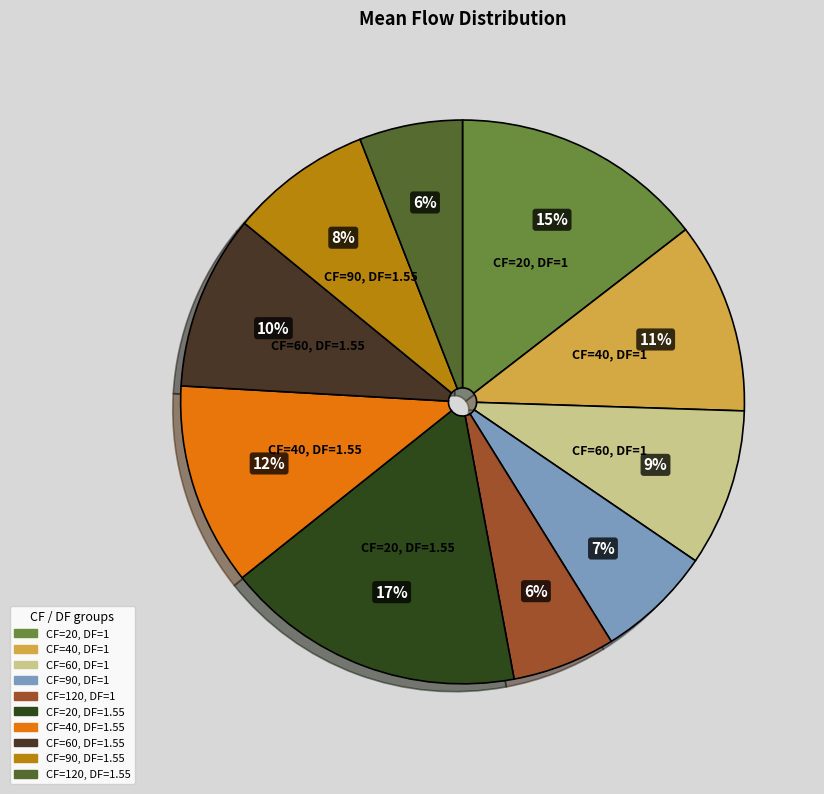

How many segments does this pie chart have?

10